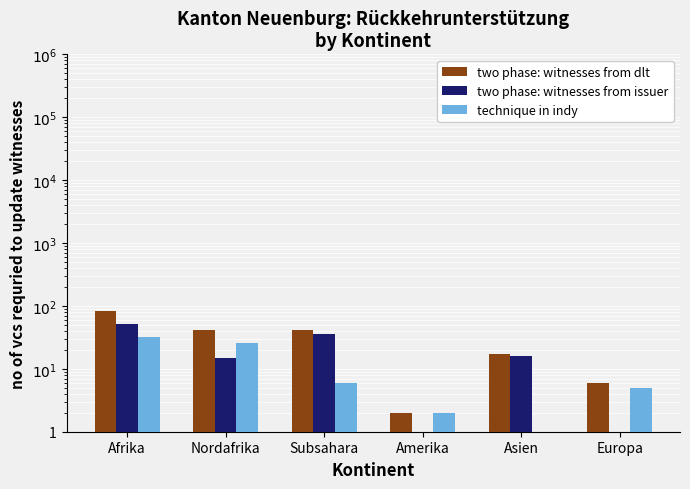

What is the greatest value displayed?

83